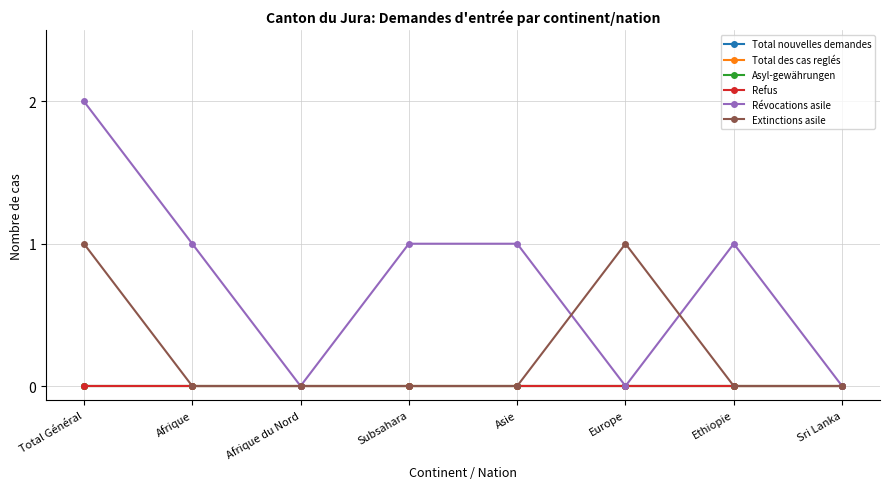

Reading right to left, what are all the values shown in this chart?

Total nouvelles demandes: 0	0	0	0	0	0	0	0
Total des cas reglés: 0	0	0	0	0	0	0	0
Asyl-gewährungen: 0	0	0	0	0	0	0	0
Refus: 0	0	0	0	0	0	0	0
Révocations asile: 0	1	0	1	1	0	1	2
Extinctions asile: 0	0	1	0	0	0	0	1